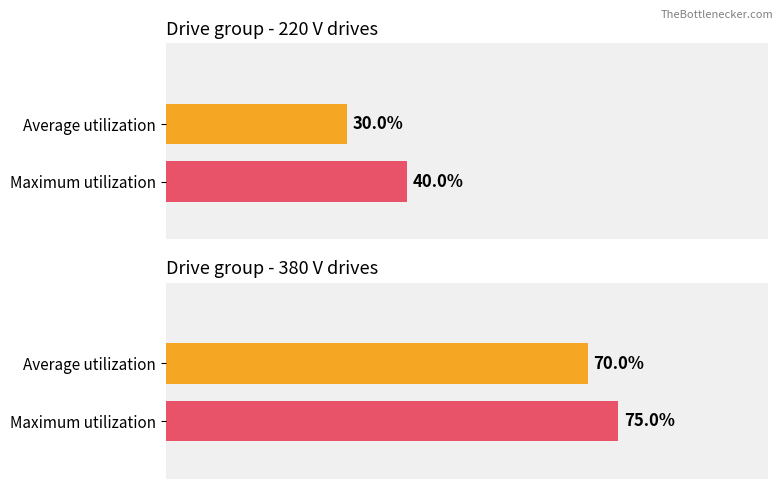

How many series are shown in this chart?

2